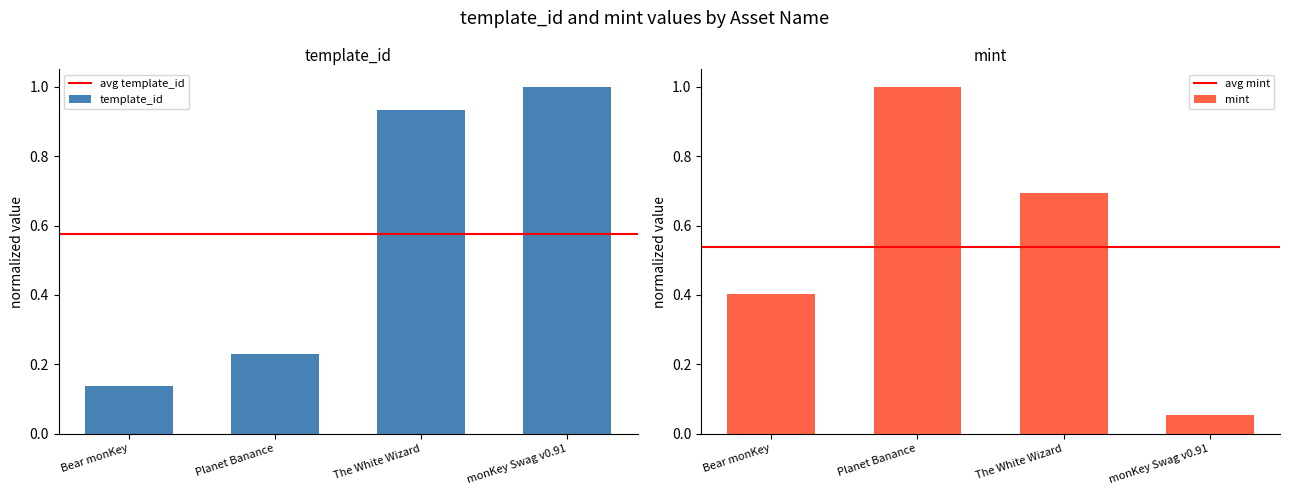

List the labels in order of mint value, largest first.

Planet Banance, The White Wizard, Bear monKey, monKey Swag v0.91